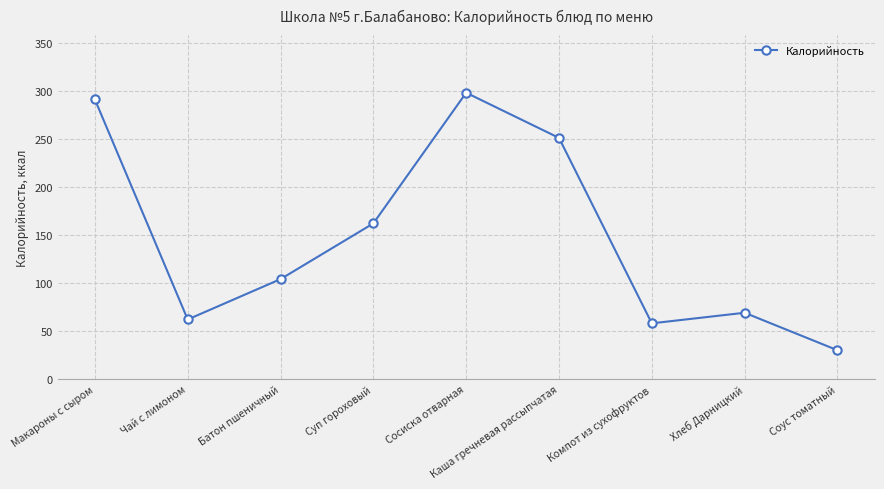

The value at Батон пшеничный is 104. True or false?

True